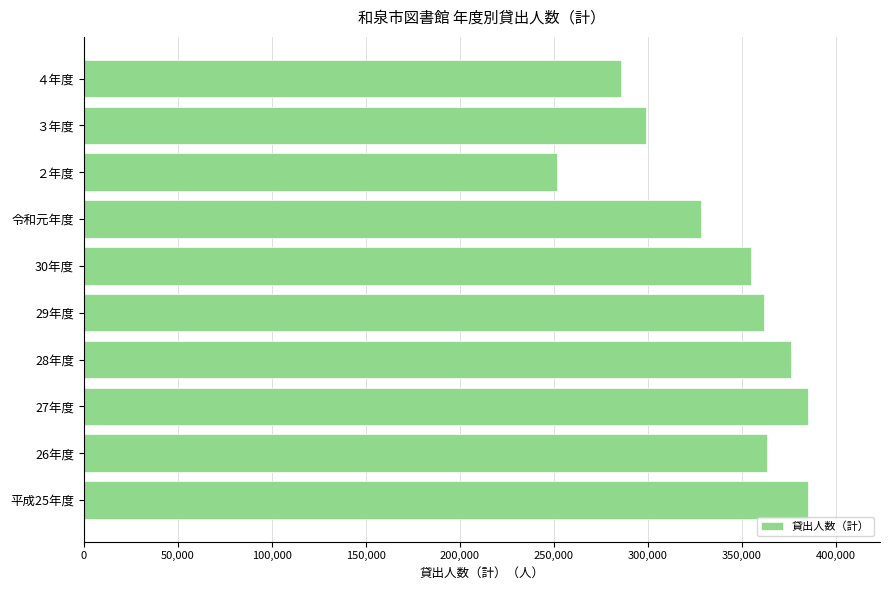

The value at 30年度 is 354965. True or false?

True